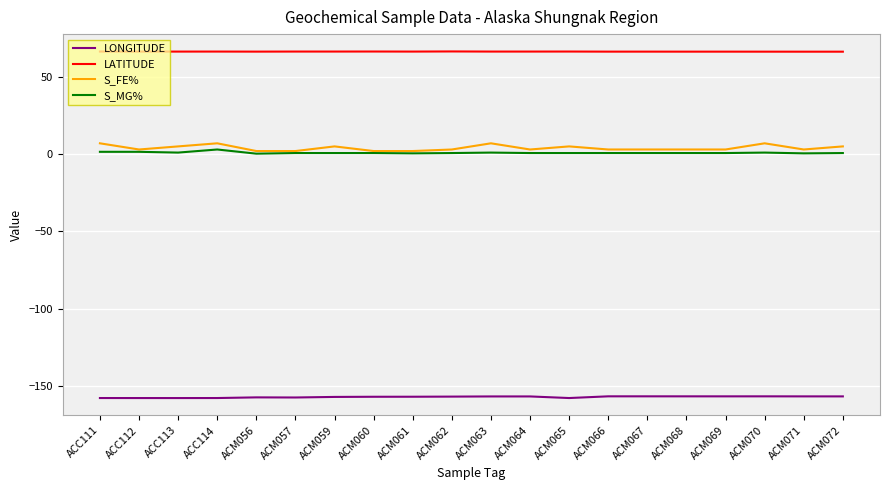

Is the value of LONGITUDE at ACC112 greater than the value of S_MG% at ACM070?

No